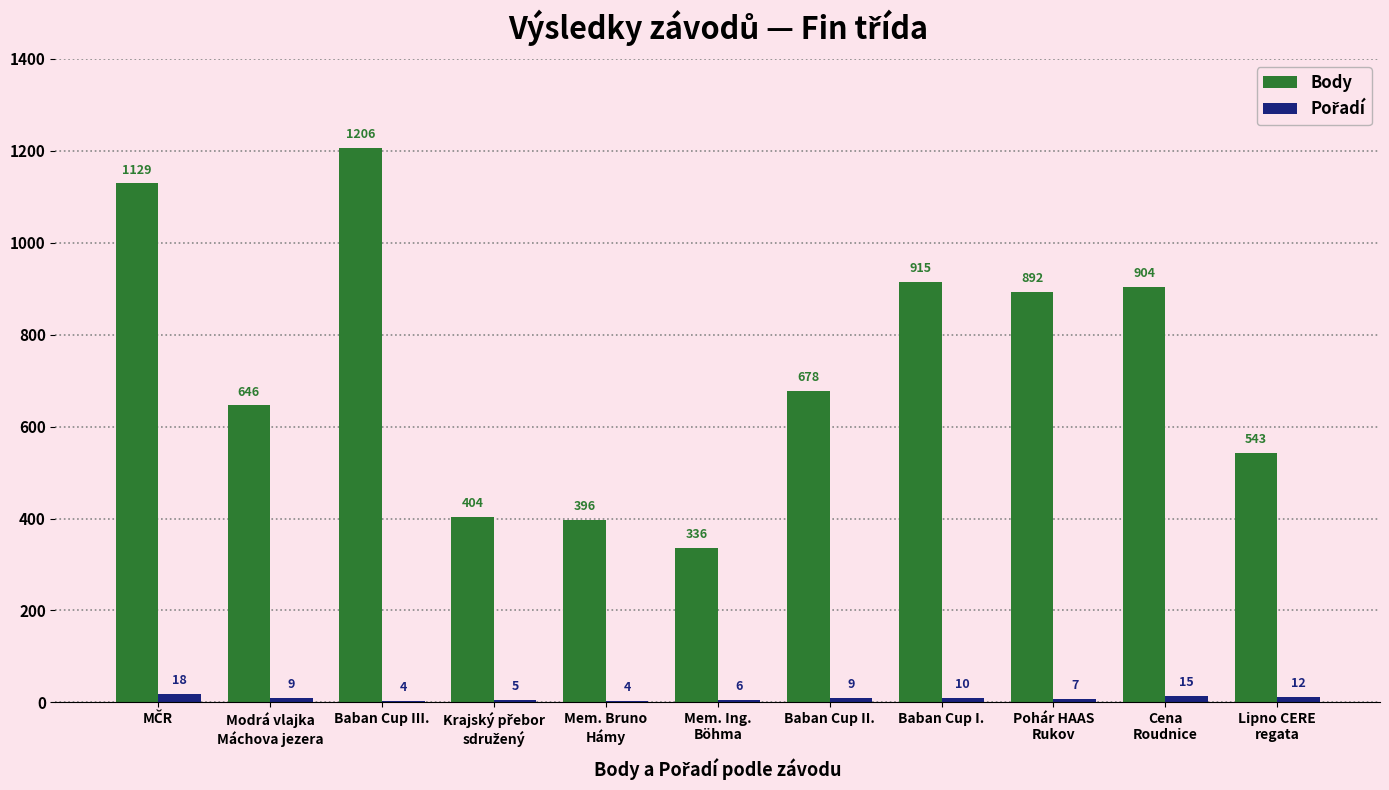

What is the sum of all Body values?

8049